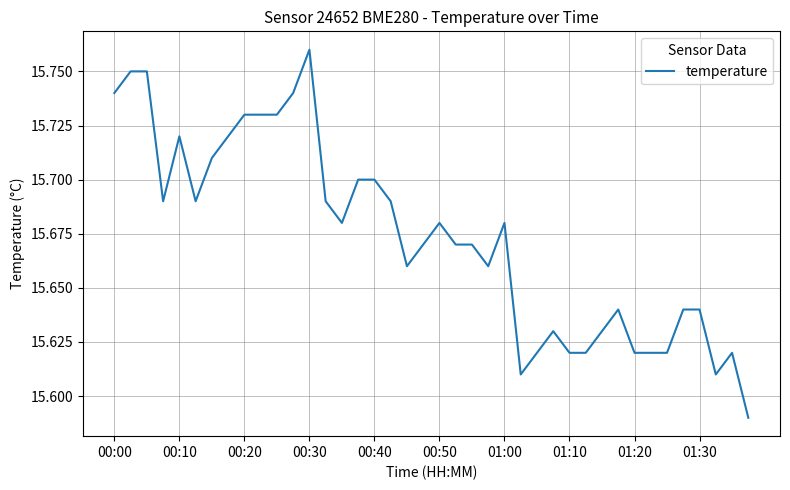

Is it true that the value at 01:30 is 23.7?

False